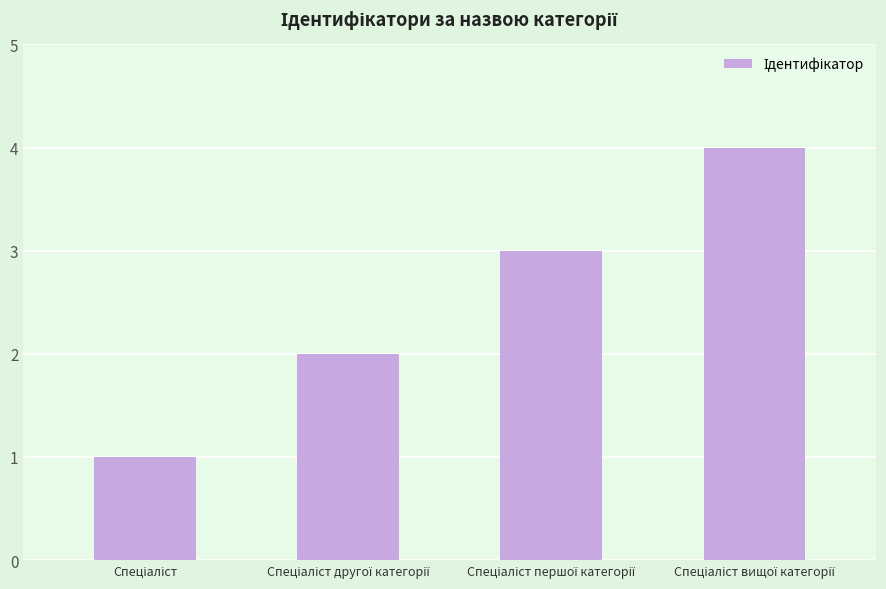

What is the difference between the maximum and minimum values?

3